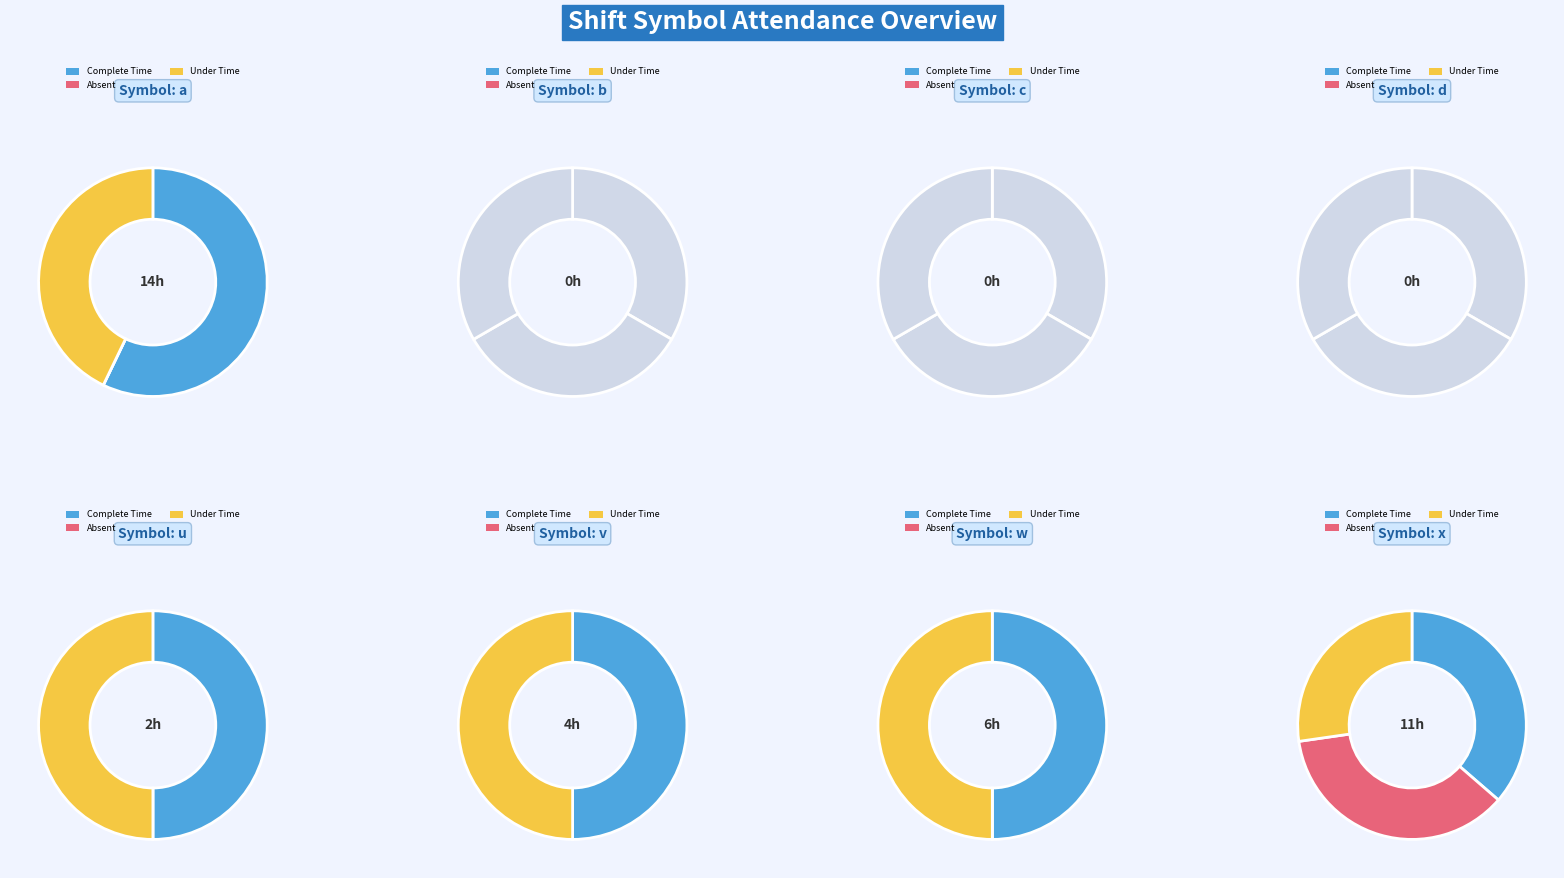

Which category has the biggest portion of the pie?

a